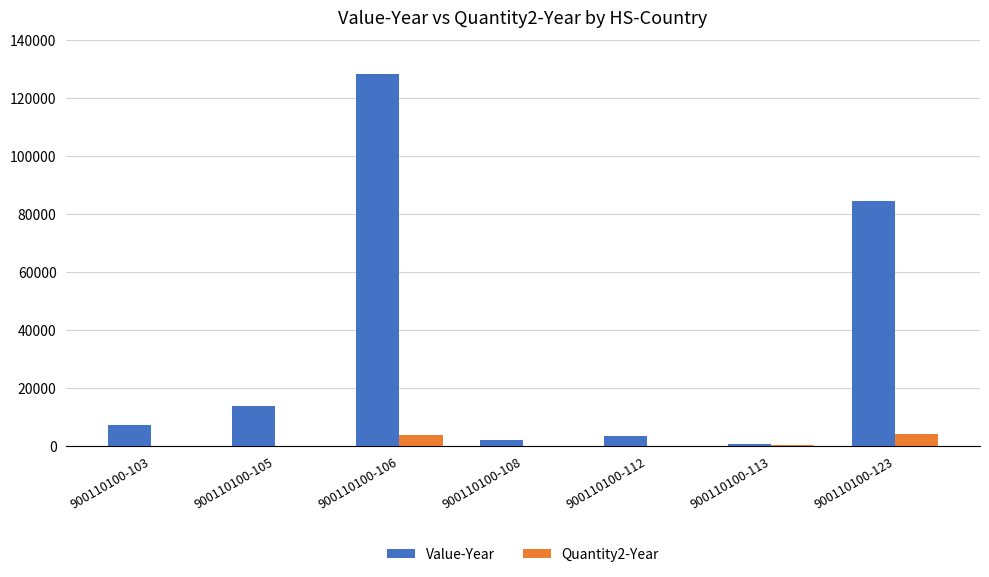

At which category is the sum across all series the highest?

900110100-106